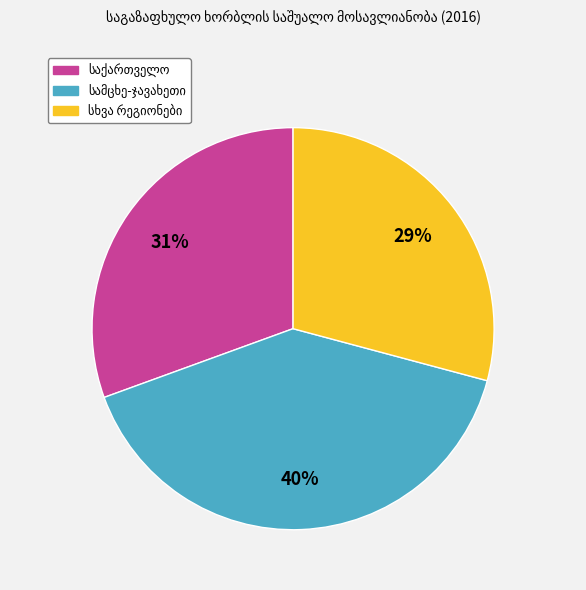

Does any single category account for the majority?

No